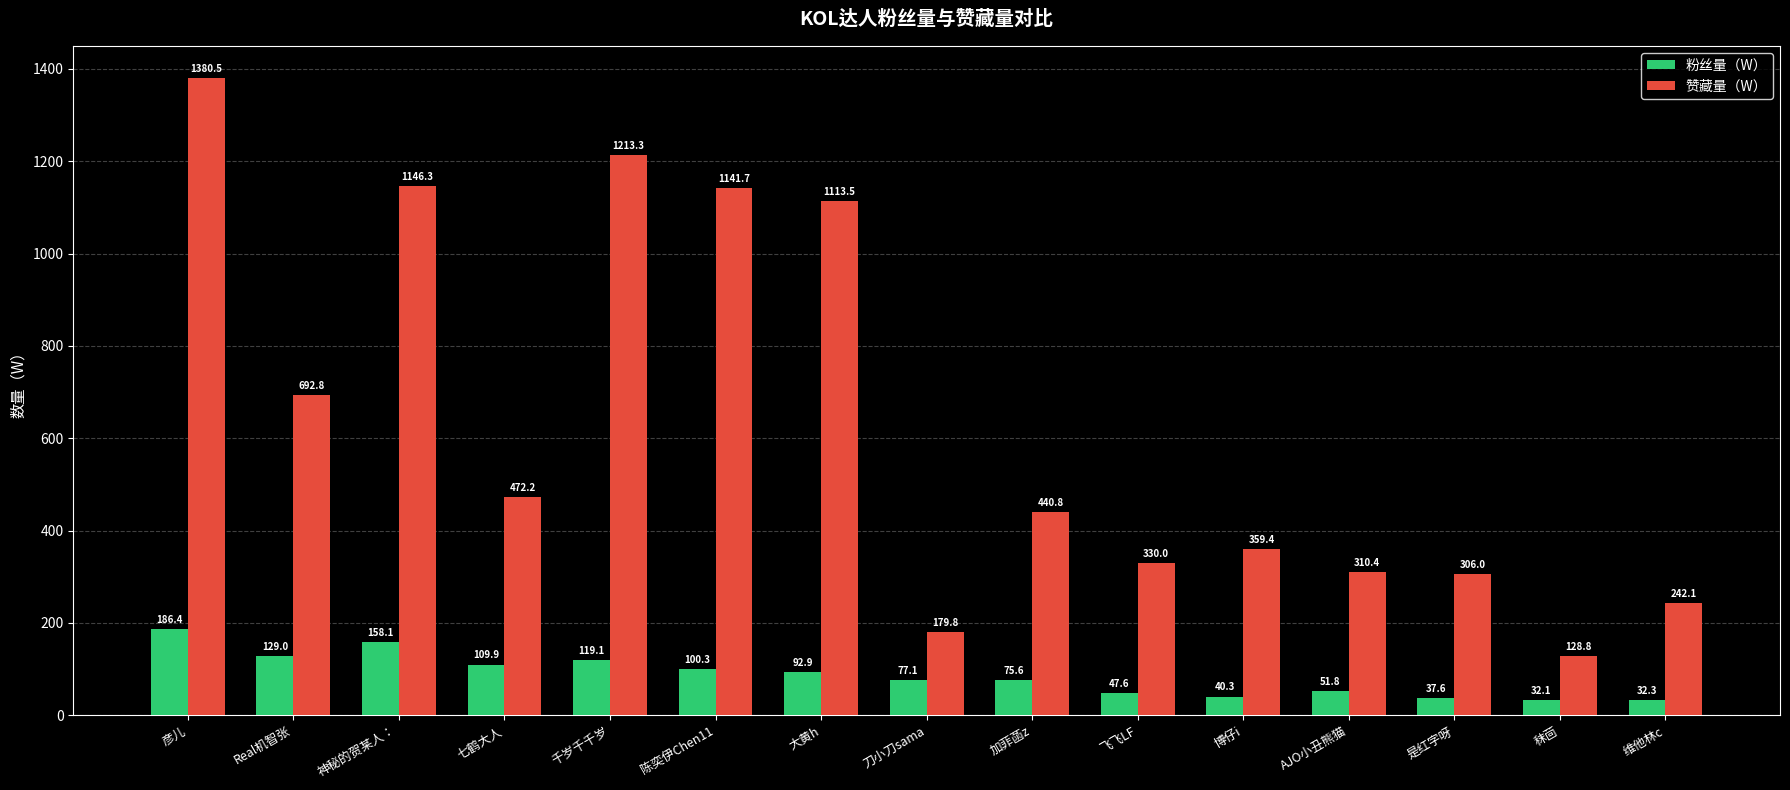

What is the difference between the second highest and minimum values in the 赞藏量（W） series?

1084.5